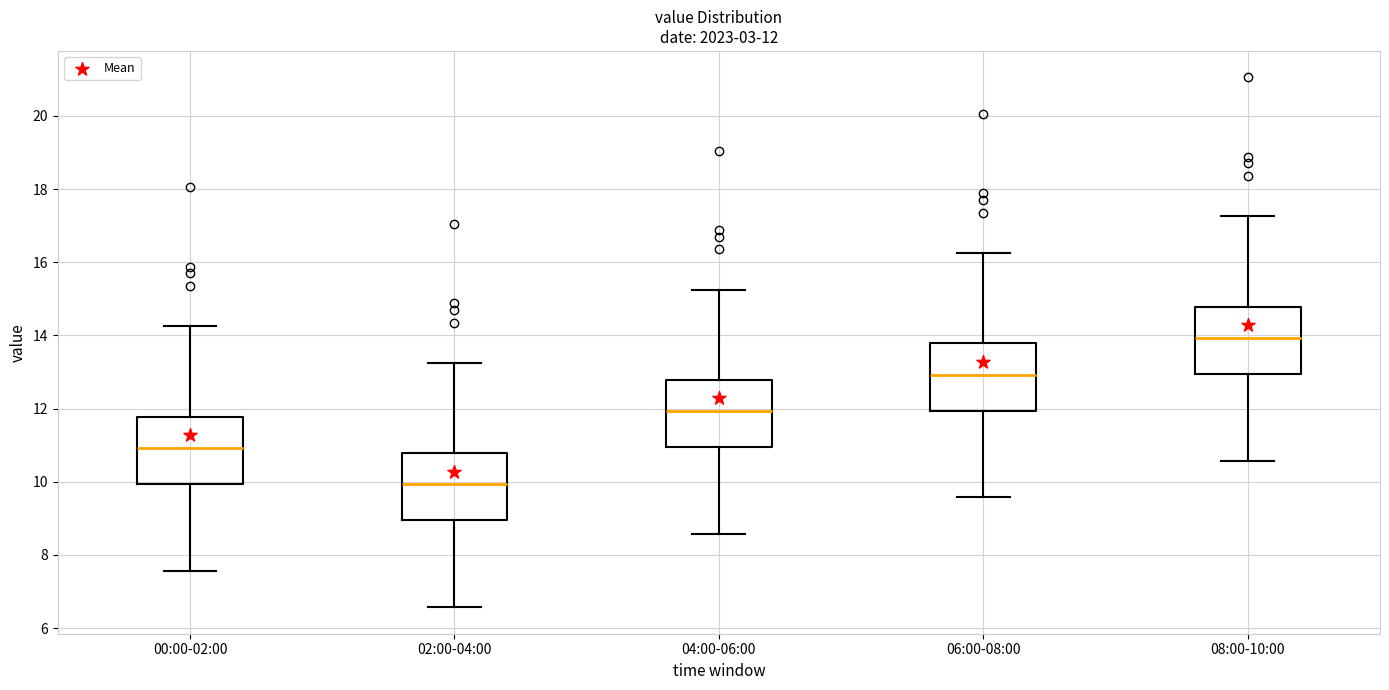

Which box's median line is the lowest?

02:00-04:00